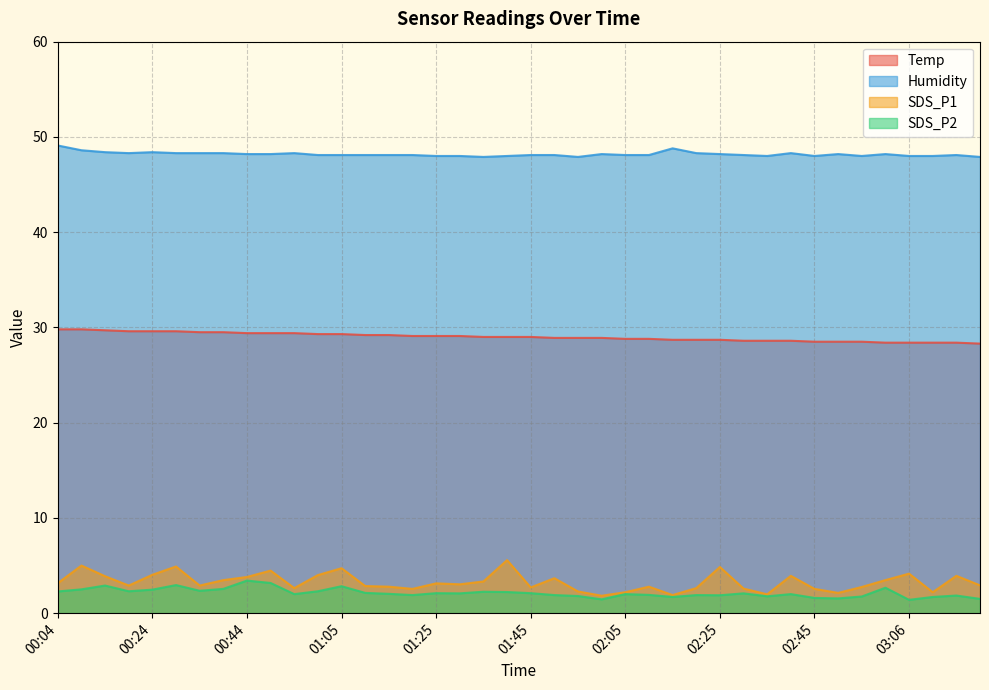

Rank the categories by Temp value from lowest to highest.

03:21, 03:01, 03:06, 03:11, 03:16, 02:45, 02:50, 02:56, 02:30, 02:35, 02:40, 02:15, 02:20, 02:25, 02:05, 02:10, 01:50, 01:55, 02:00, 01:35, 01:40, 01:45, 01:20, 01:25, 01:30, 01:10, 01:15, 01:00, 01:05, 00:44, 00:49, 00:54, 00:34, 00:39, 00:19, 00:24, 00:29, 00:14, 00:04, 00:09